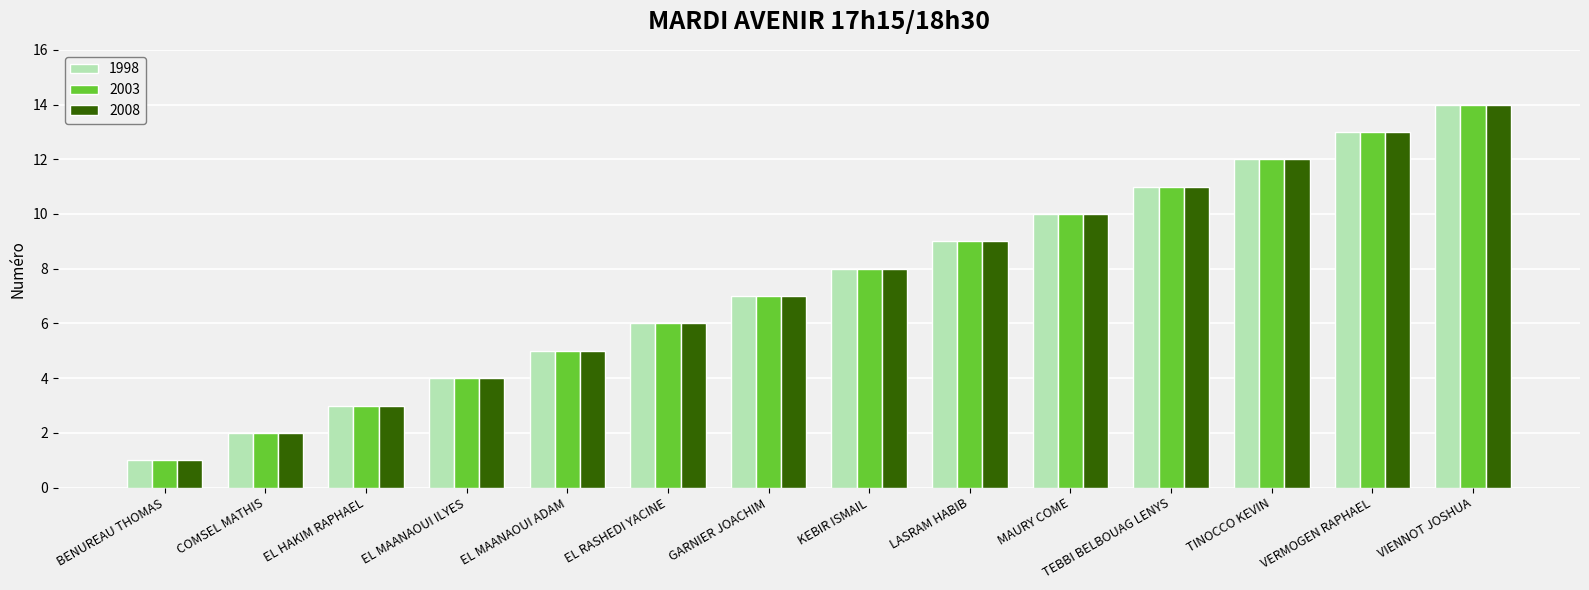

The 1998 series shows 1 at COMSEL MATHIS. True or false?

False